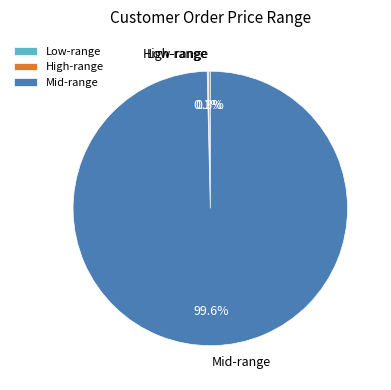

How much of the chart is everything except Mid-range?

0.4%